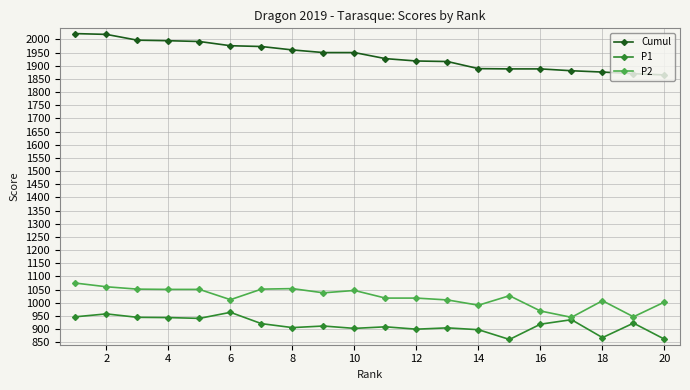

What is the difference between the second highest and minimum values in the P2 series?

116